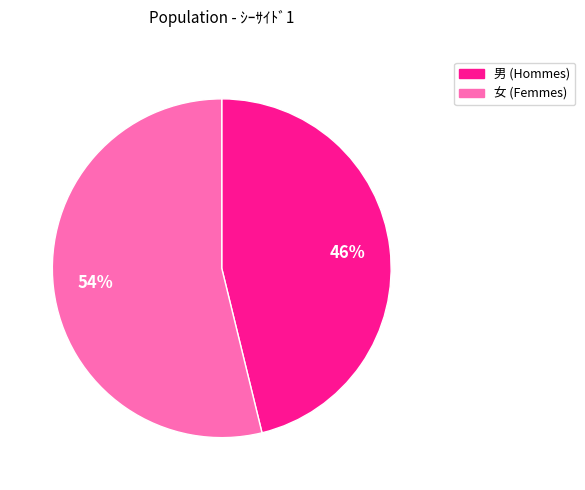

Count the number of slices in the pie.

2